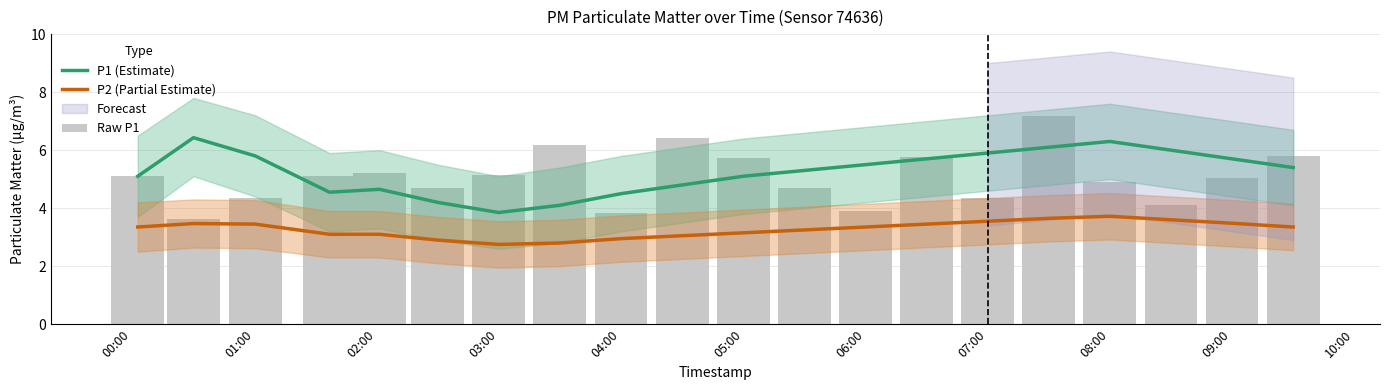

Where is P1 (Estimate) nearest to the value 5?

00:00